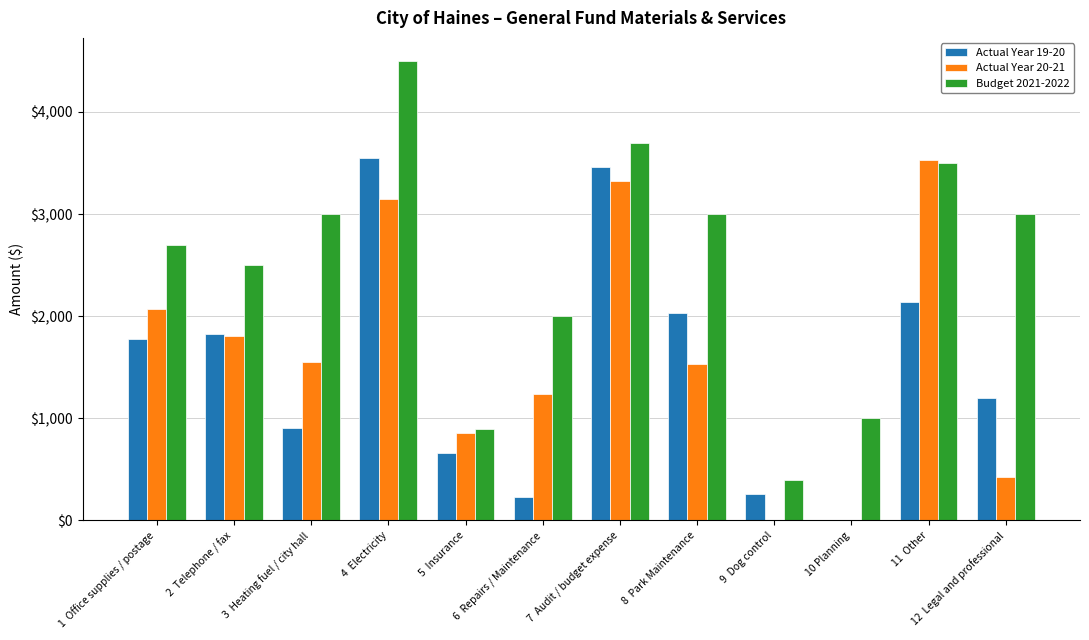

Is the value of Budget 2021-2022 at 6  Repairs / Maintenance greater than the value of Actual Year 20-21 at 10 Planning?

Yes